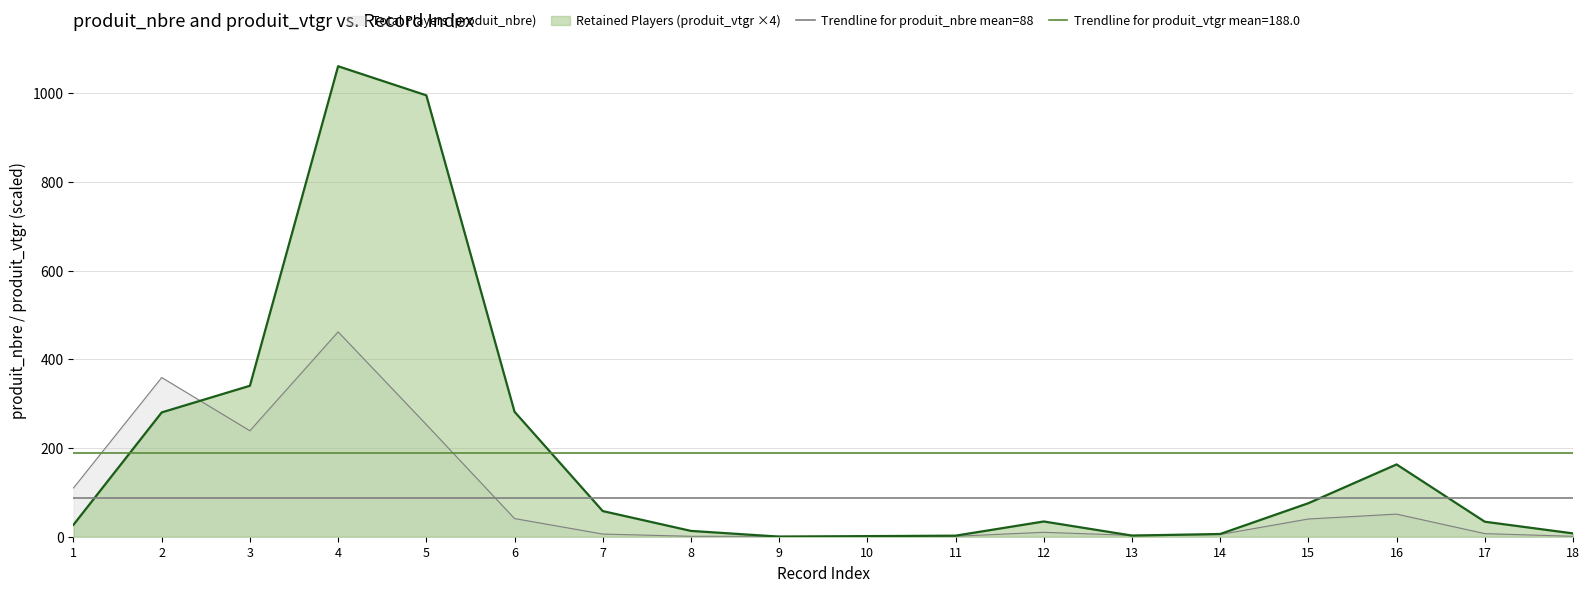

Is it true that Total Players (produit_nbre) equals 183.8 at 1?

False